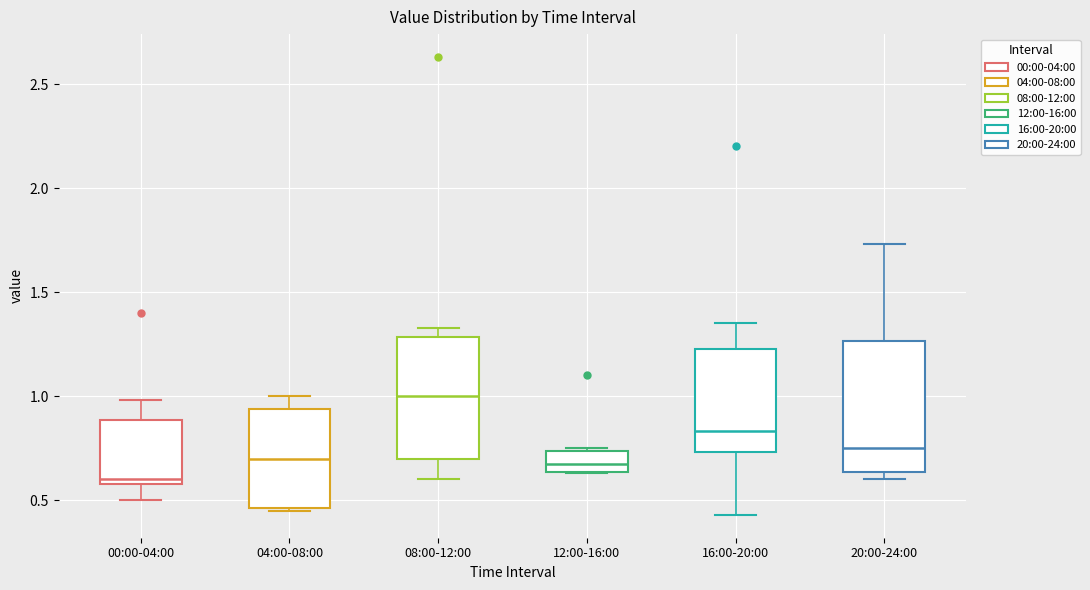

Where is the lower edge of the box for 08:00-12:00 on the y-axis? The values are not printed on the chart, so give them approximately, as read against the axis.

0.70